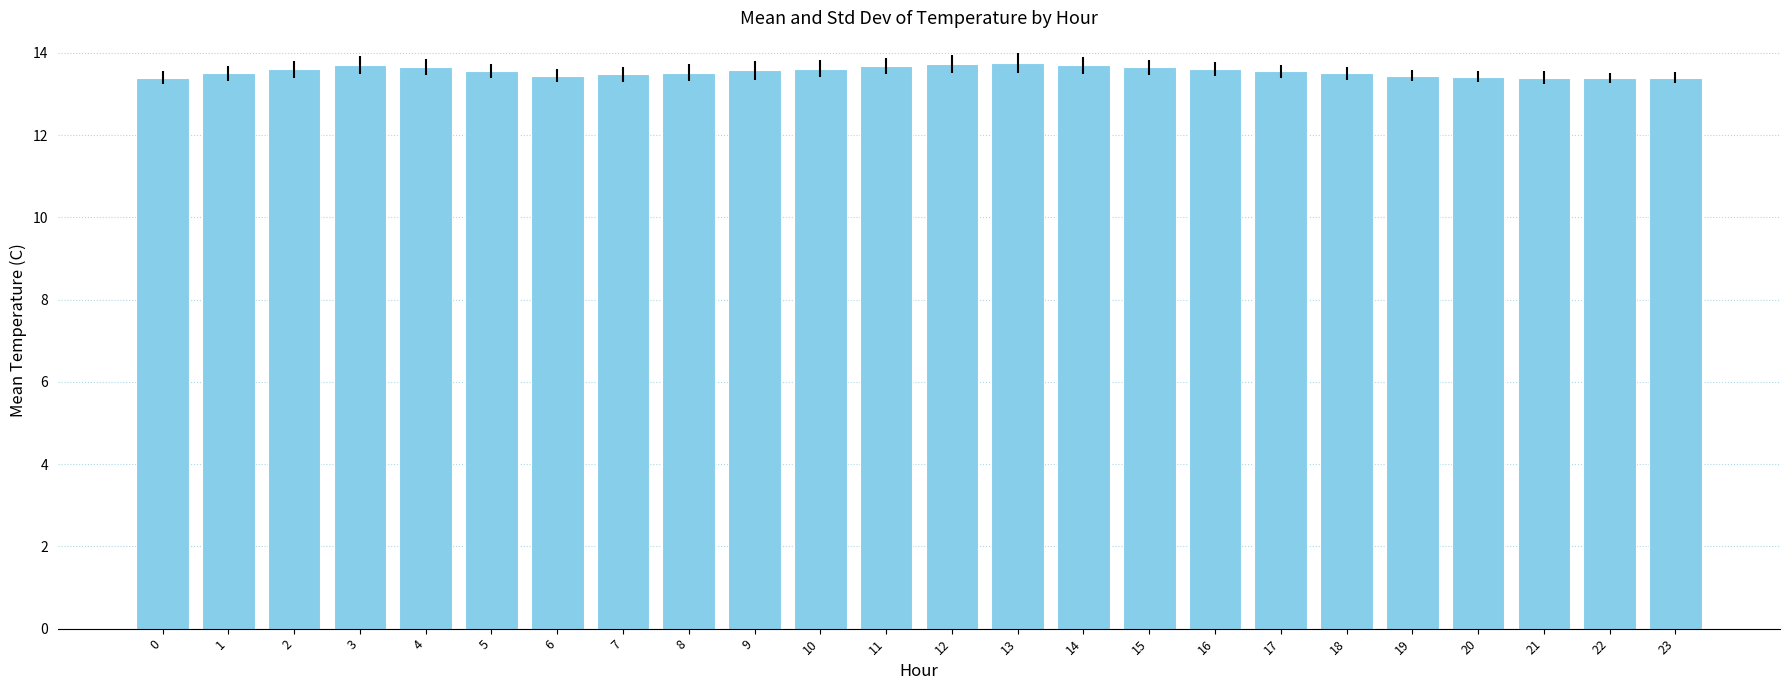

What is the smallest value displayed?

13.4